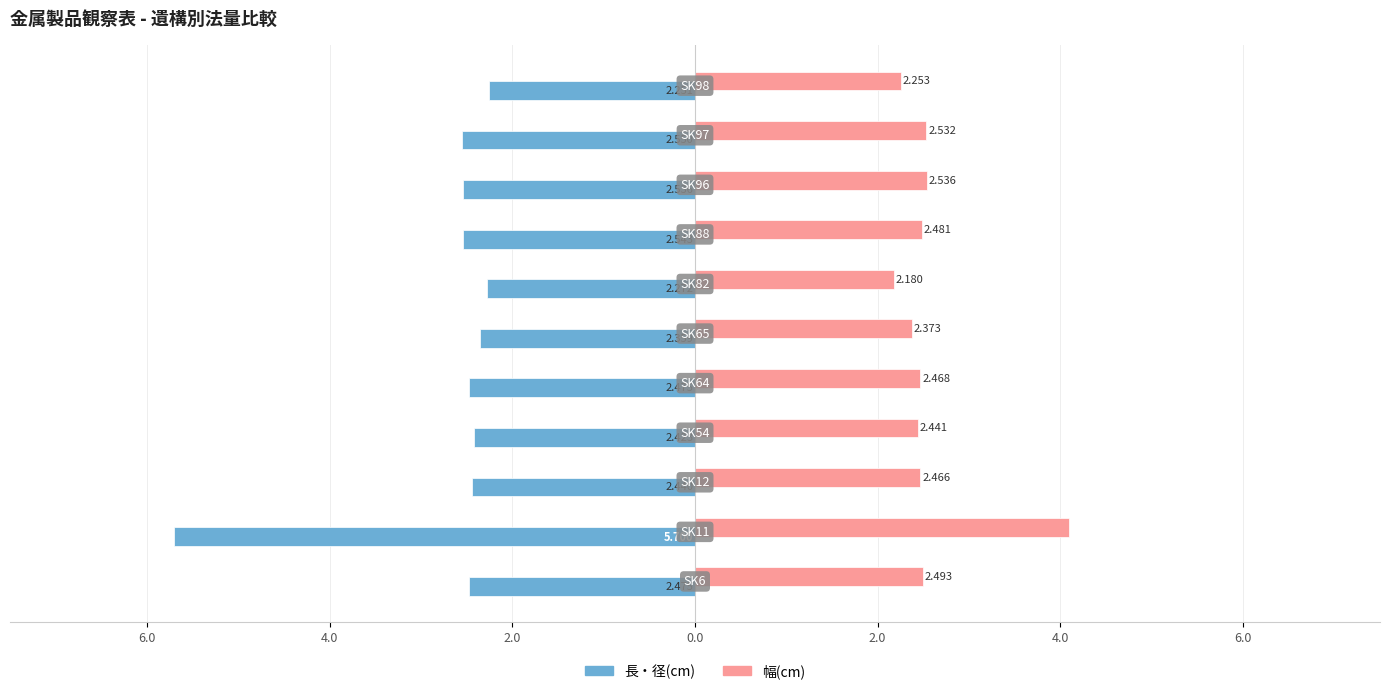

Reading left to right, extract all data points from this chart.

長・径(cm): -2.5	-5.7	-2.4	-2.4	-2.5	-2.4	-2.3	-2.5	-2.5	-2.5	-2.3
幅(cm): 2.5	4.1	2.5	2.4	2.5	2.4	2.2	2.5	2.5	2.5	2.3